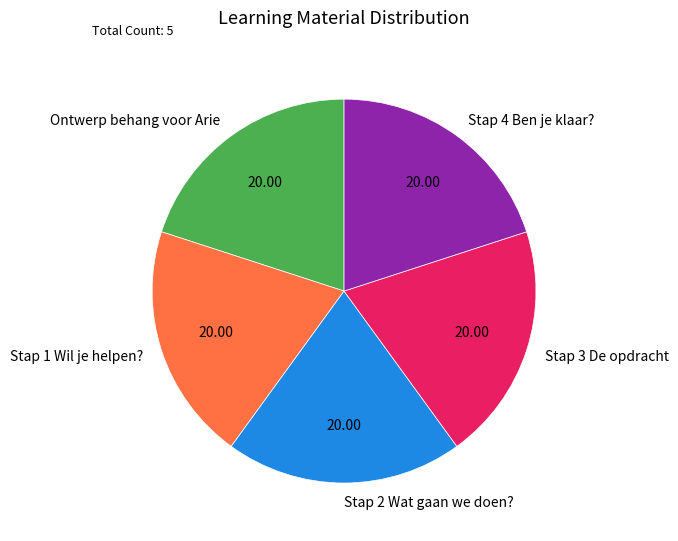

What is the ratio of the value at Ontwerp behang voor Arie to the value at Stap 3 De opdracht?

1.0